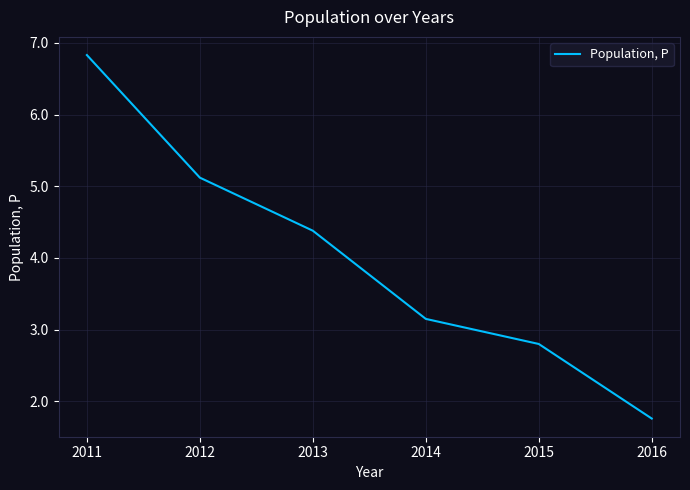

List the labels in order of value, smallest first.

2016, 2015, 2014, 2013, 2012, 2011